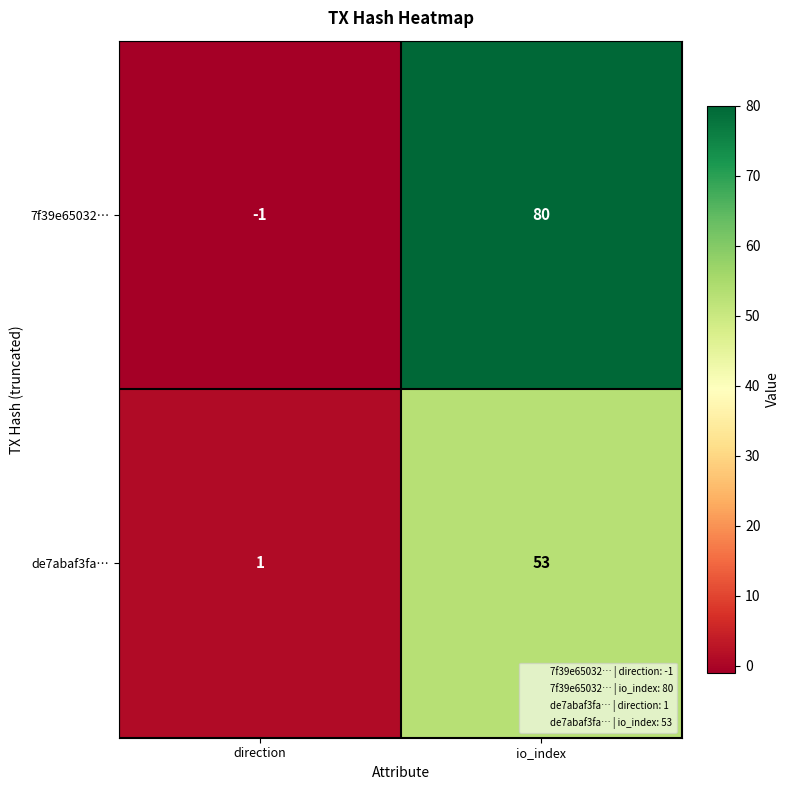

Rank the series by their average value, from lowest to highest.

de7abaf3fa…, 7f39e65032…